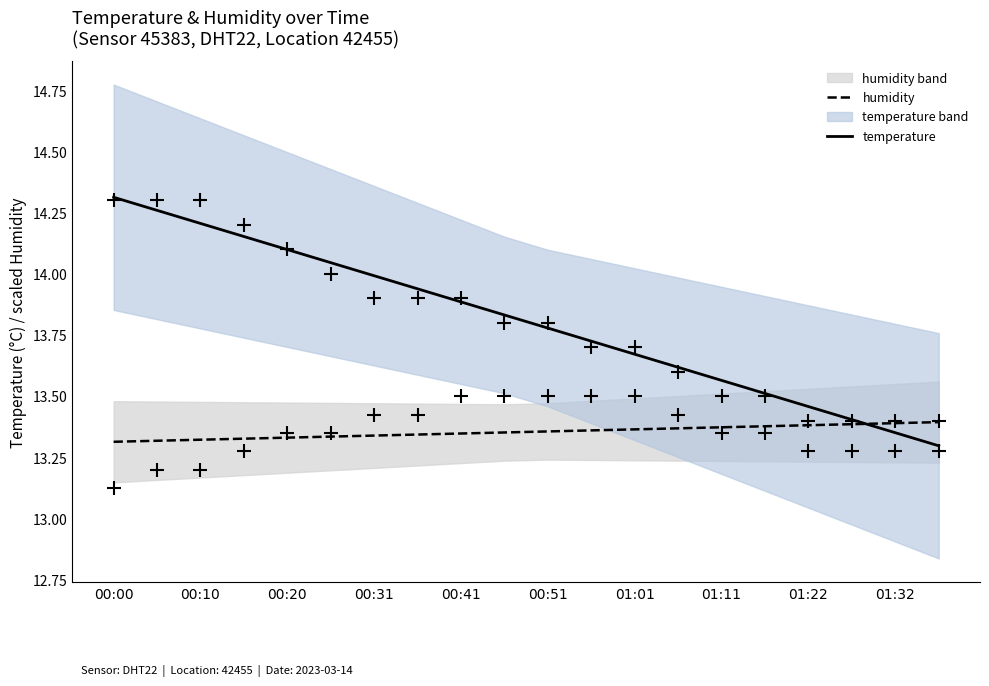

True or false: humidity has more than 0 points higher than both neighbors.

False